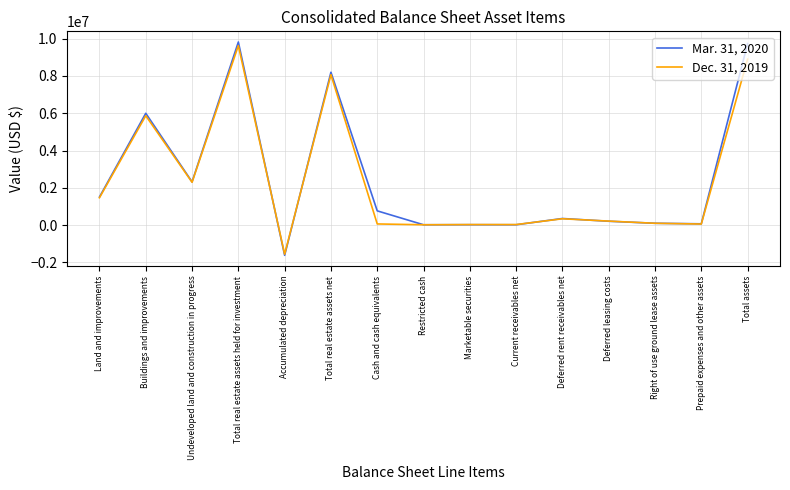

At which category does Mar. 31, 2020 reach its first local peak?

Buildings and improvements